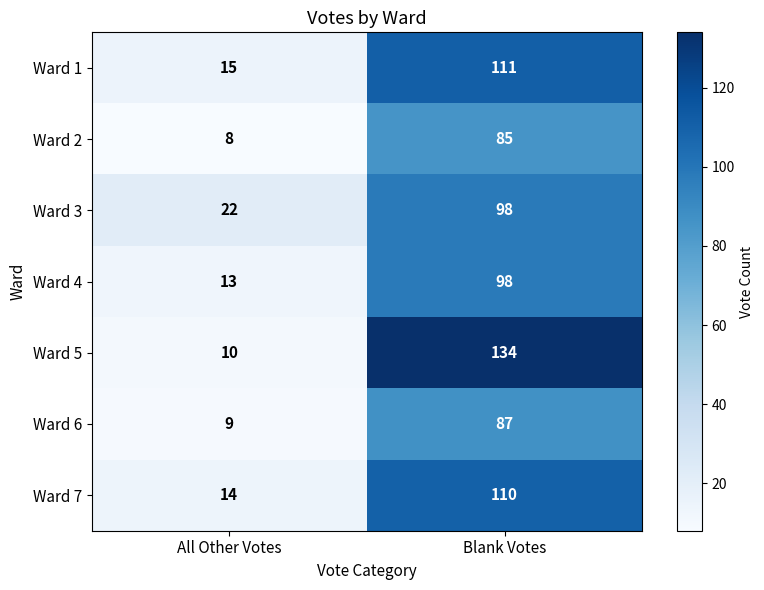

At All Other Votes, list the series in order from smallest to largest.

Ward 2, Ward 6, Ward 5, Ward 4, Ward 7, Ward 1, Ward 3